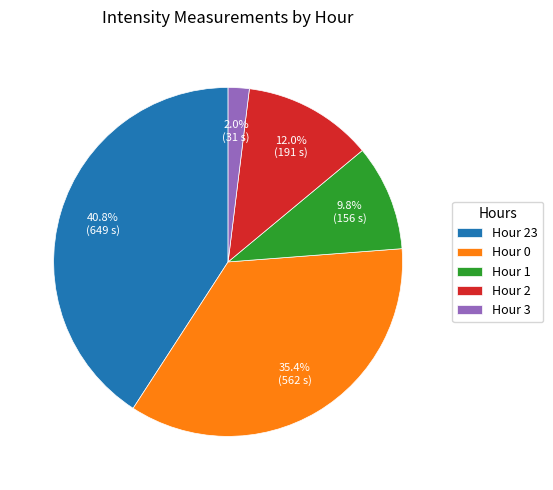

Is Hour 0 the majority of the pie?

No